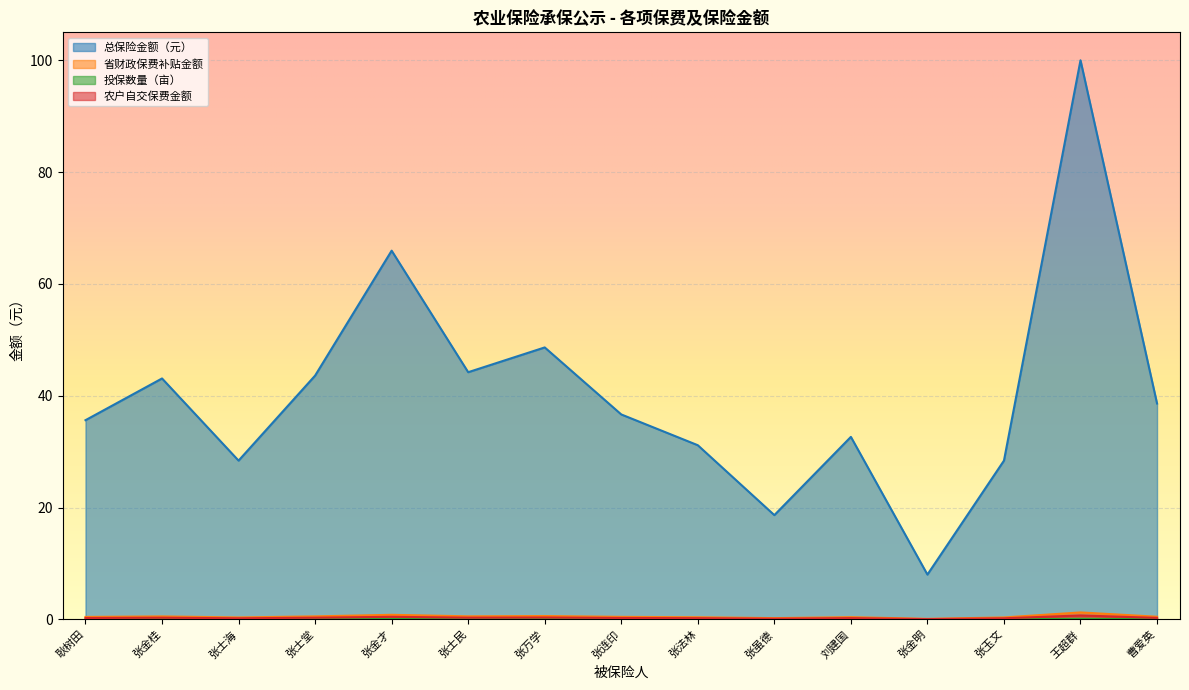

What value does the 农户自交保费金额 series have at 张士民?

0.3